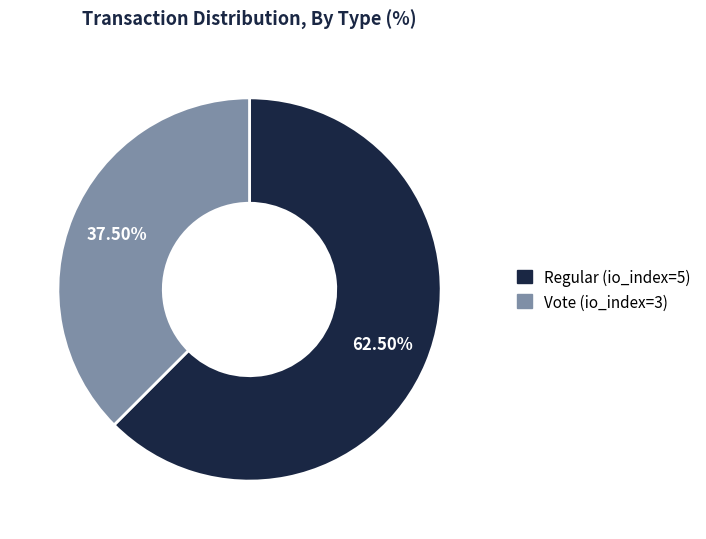

Count the number of slices in the pie.

2